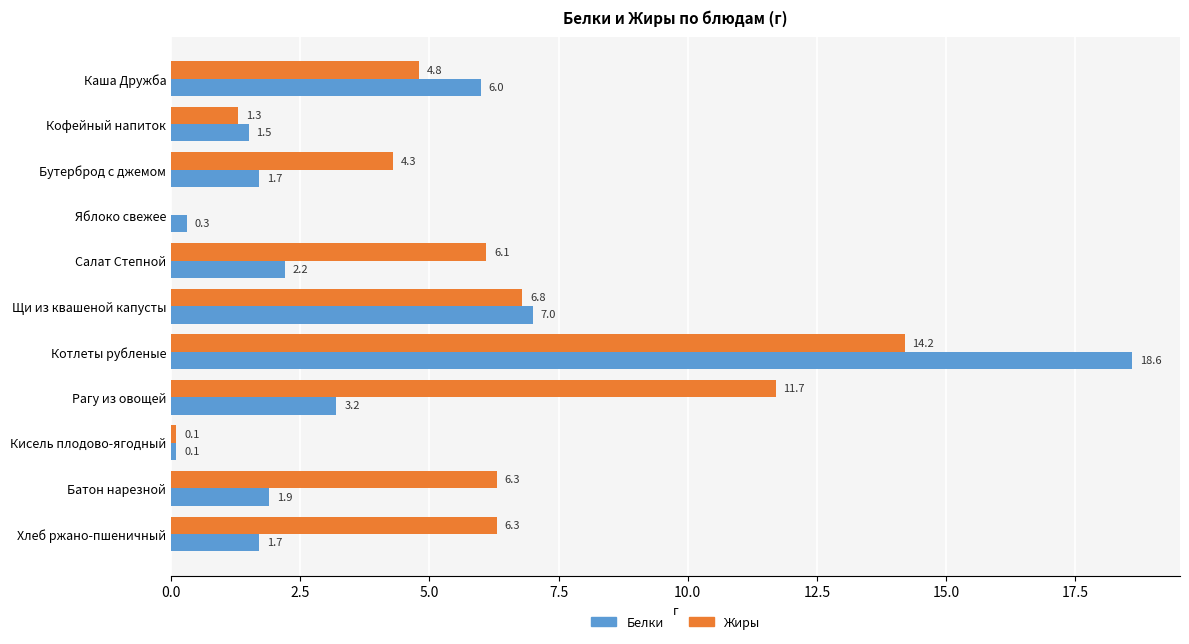

Between Рагу из овощей and Кисель плодово-ягодный, which series saw the biggest shift?

Жиры